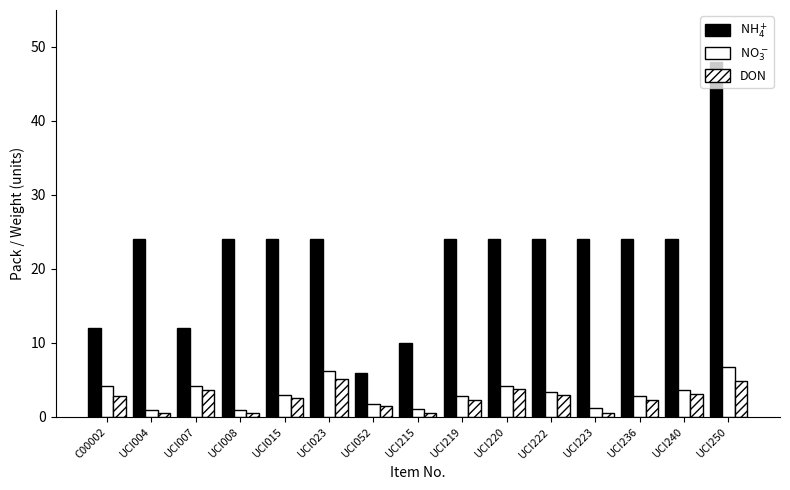

Where does the NH$_4^+$ series first go above 24?

UCI250